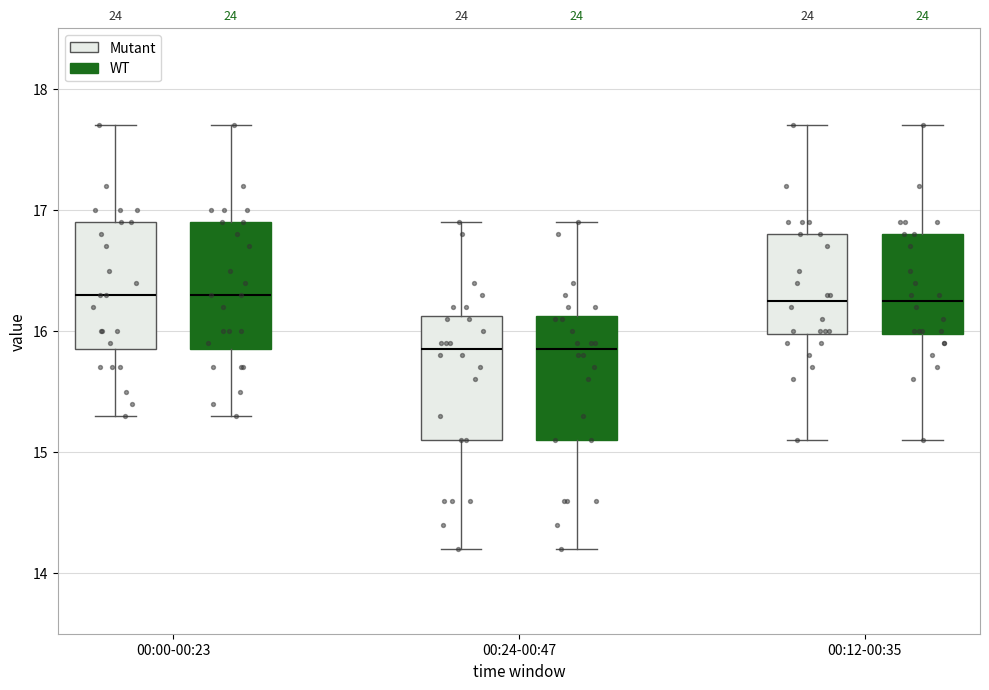

Reading left to right, read every box against the y-axis: the position of its median line, the range the box covers, and the ends of its whiskers. The values are not printed on the chart, so give them approximately, as read against the axis.

00:00-00:23 (Mutant): median 16.3, box 15.9 to 16.9, whiskers 15.3 to 17.7
00:00-00:23 (WT): median 16.3, box 15.9 to 16.9, whiskers 15.3 to 17.7
00:24-00:47 (Mutant): median 15.9, box 15.1 to 16.1, whiskers 14.2 to 16.9
00:24-00:47 (WT): median 15.9, box 15.1 to 16.1, whiskers 14.2 to 16.9
00:12-00:35 (Mutant): median 16.3, box 16.0 to 16.8, whiskers 15.1 to 17.7
00:12-00:35 (WT): median 16.3, box 16.0 to 16.8, whiskers 15.1 to 17.7